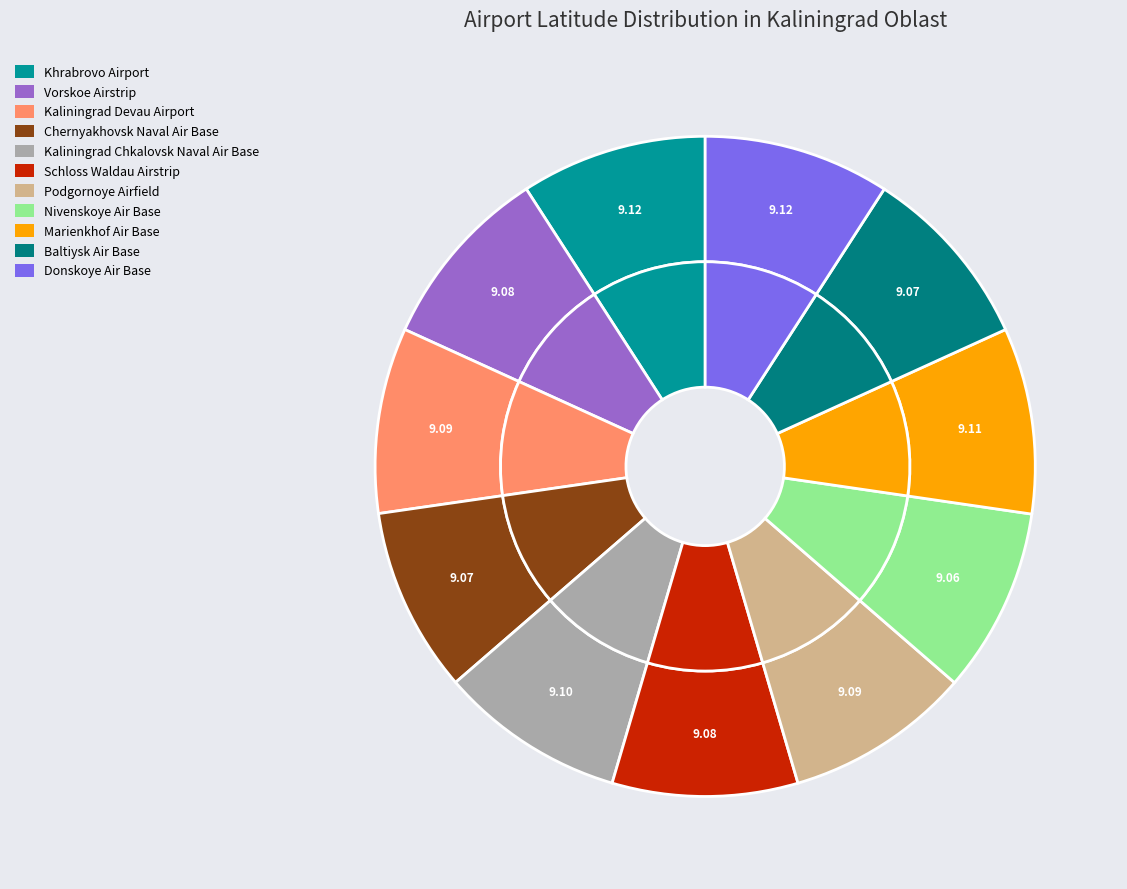

Is there a majority slice in this chart?

No